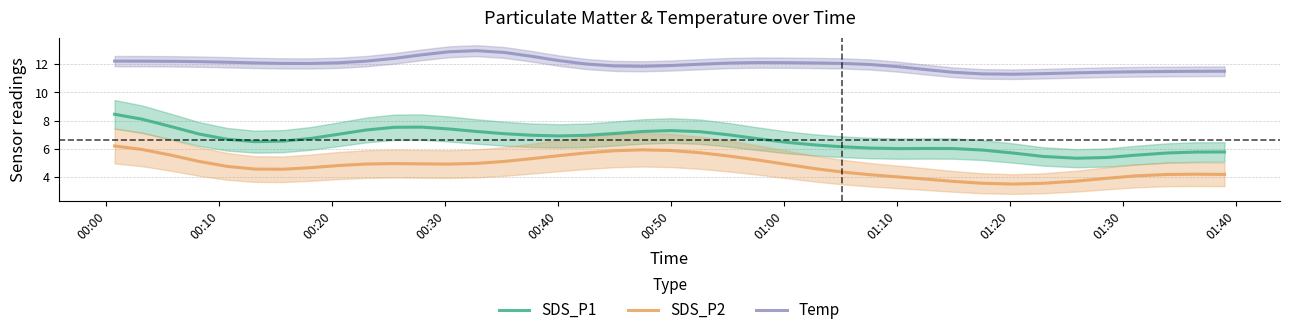

How many values in the SDS_P2 series exceed 4?

33